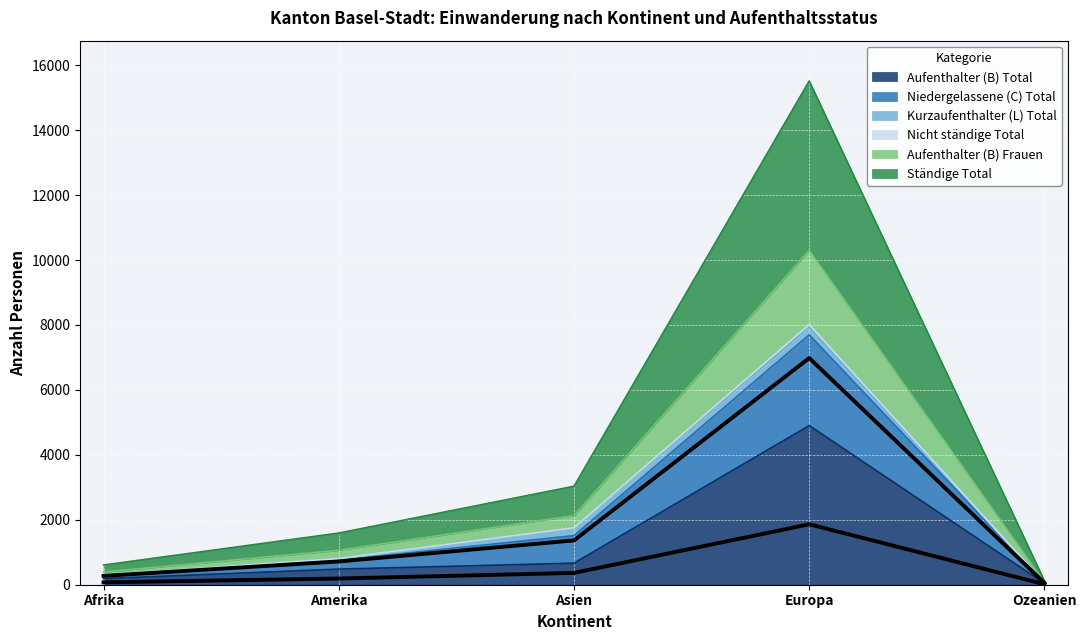

What position from the right is Amerika?

4